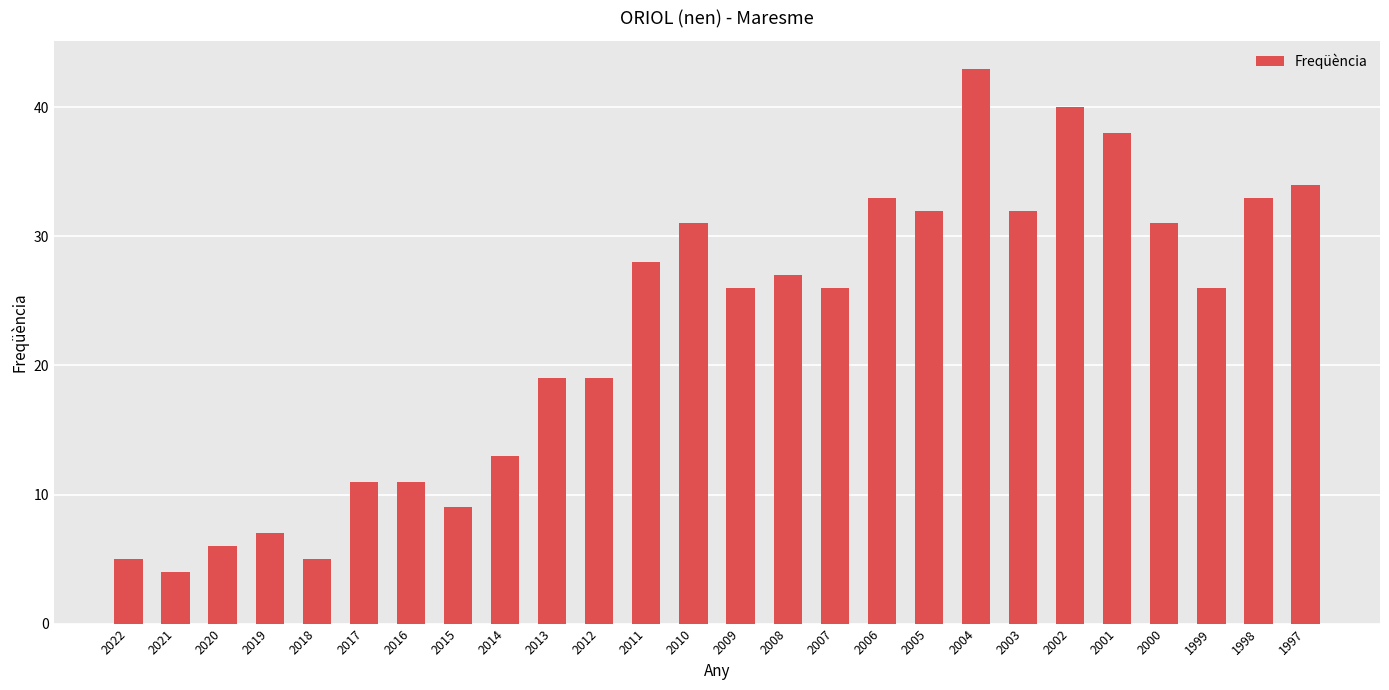

What value does the data have at 2015?

9